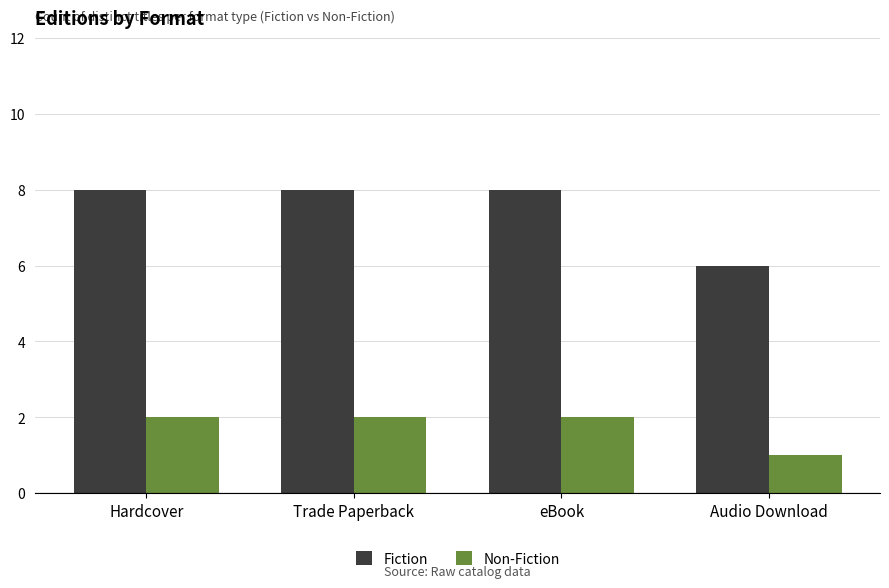

The Fiction series shows 8 at Hardcover. True or false?

True